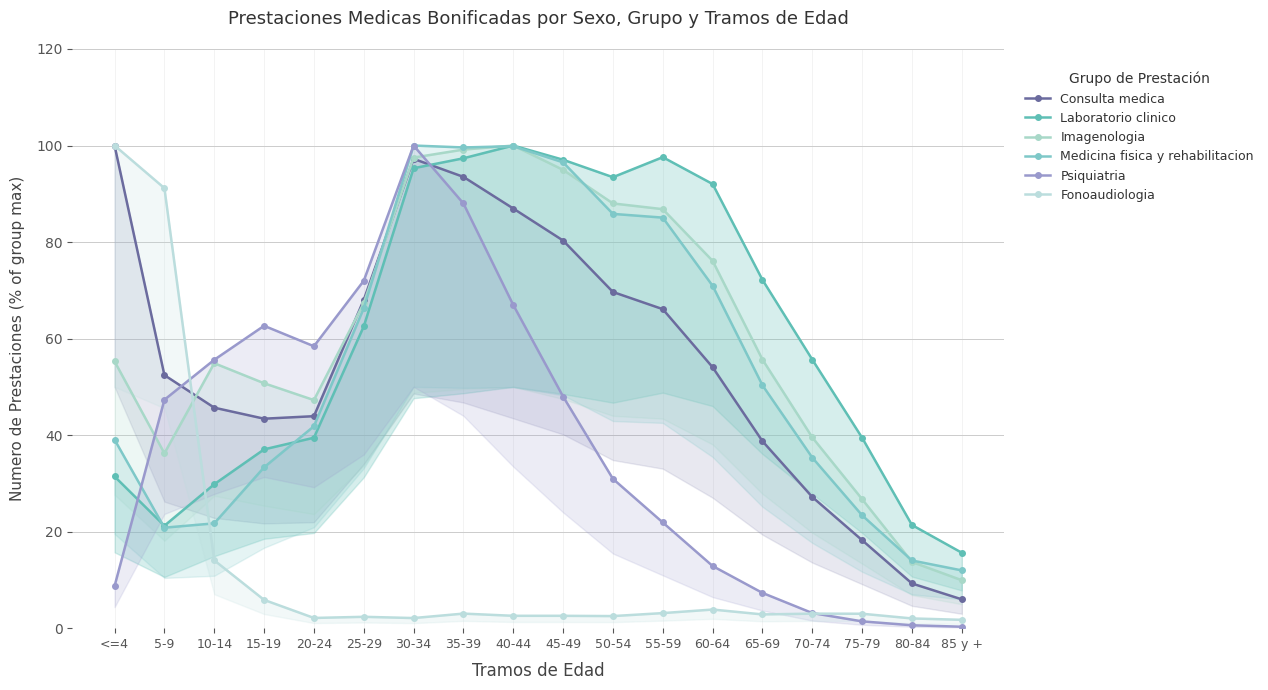

What position from the left is 75-79?

16